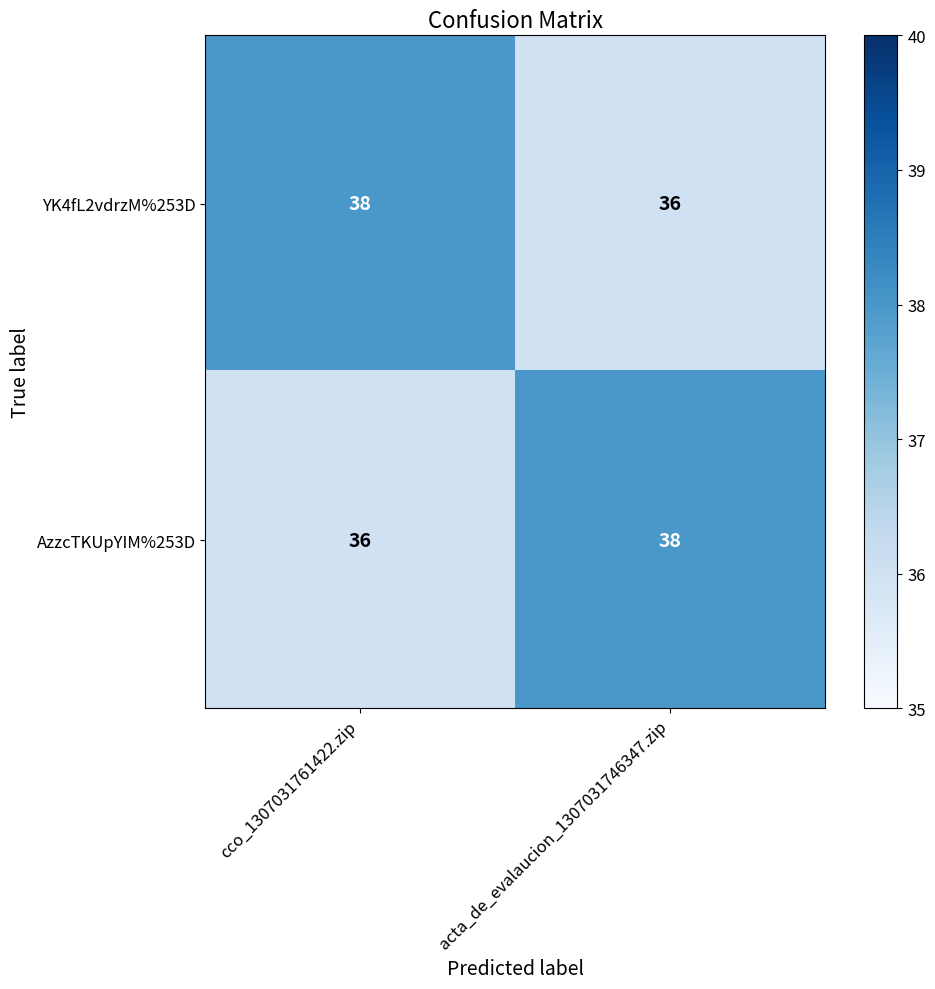

What is the total value across all series at cco_1307031761422.zip?

74